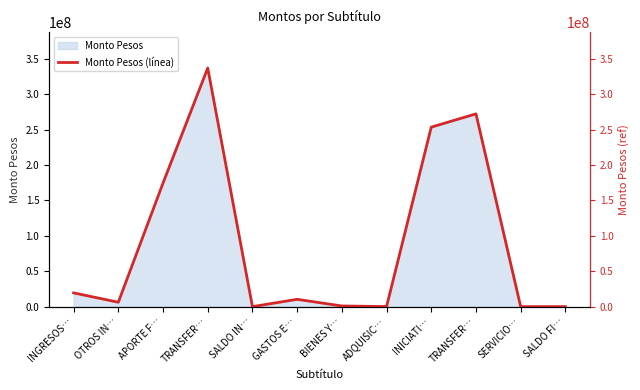

What is the change in value from BIENES Y… to ADQUISIC…?

-828142